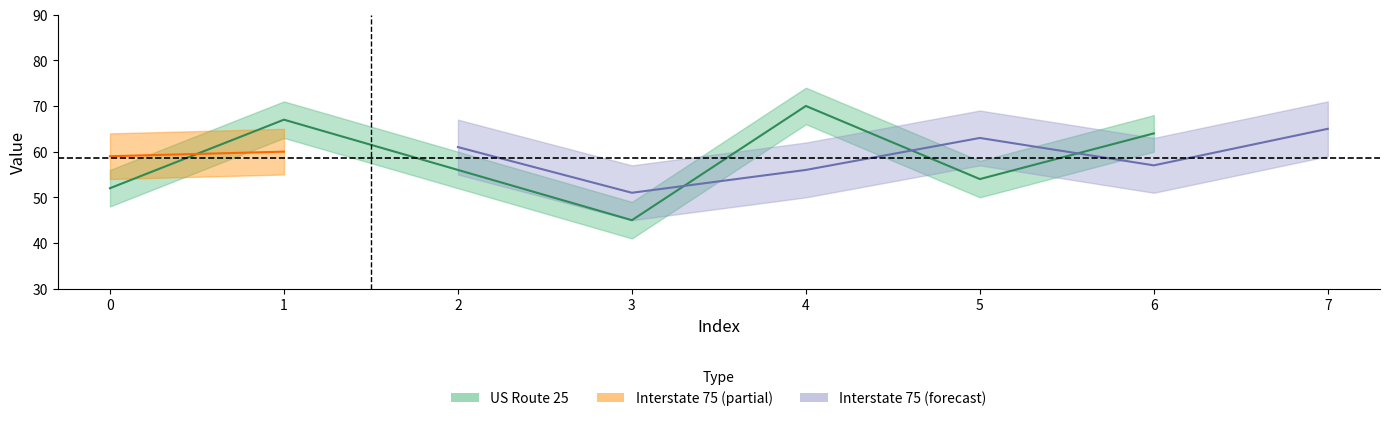

True or false: the data shows 122 at 4.

False